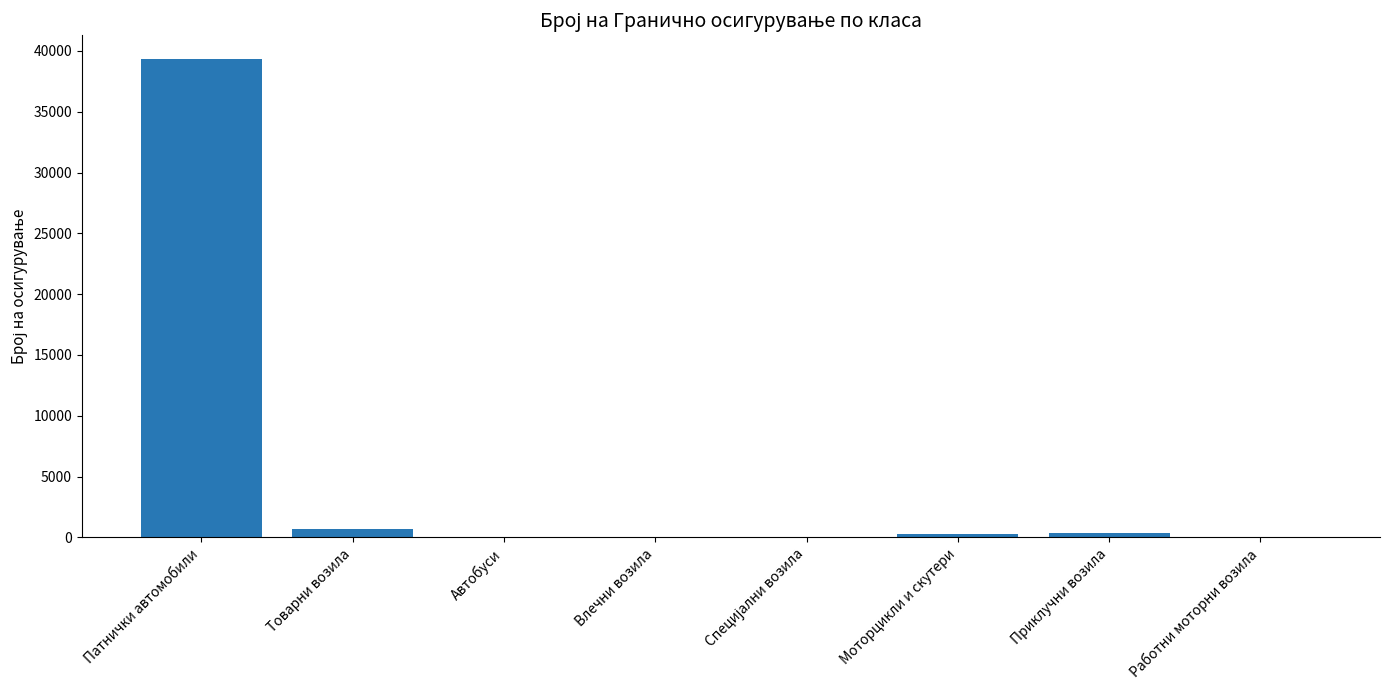

Which label corresponds to the largest value in the chart?

Патнички автомобили